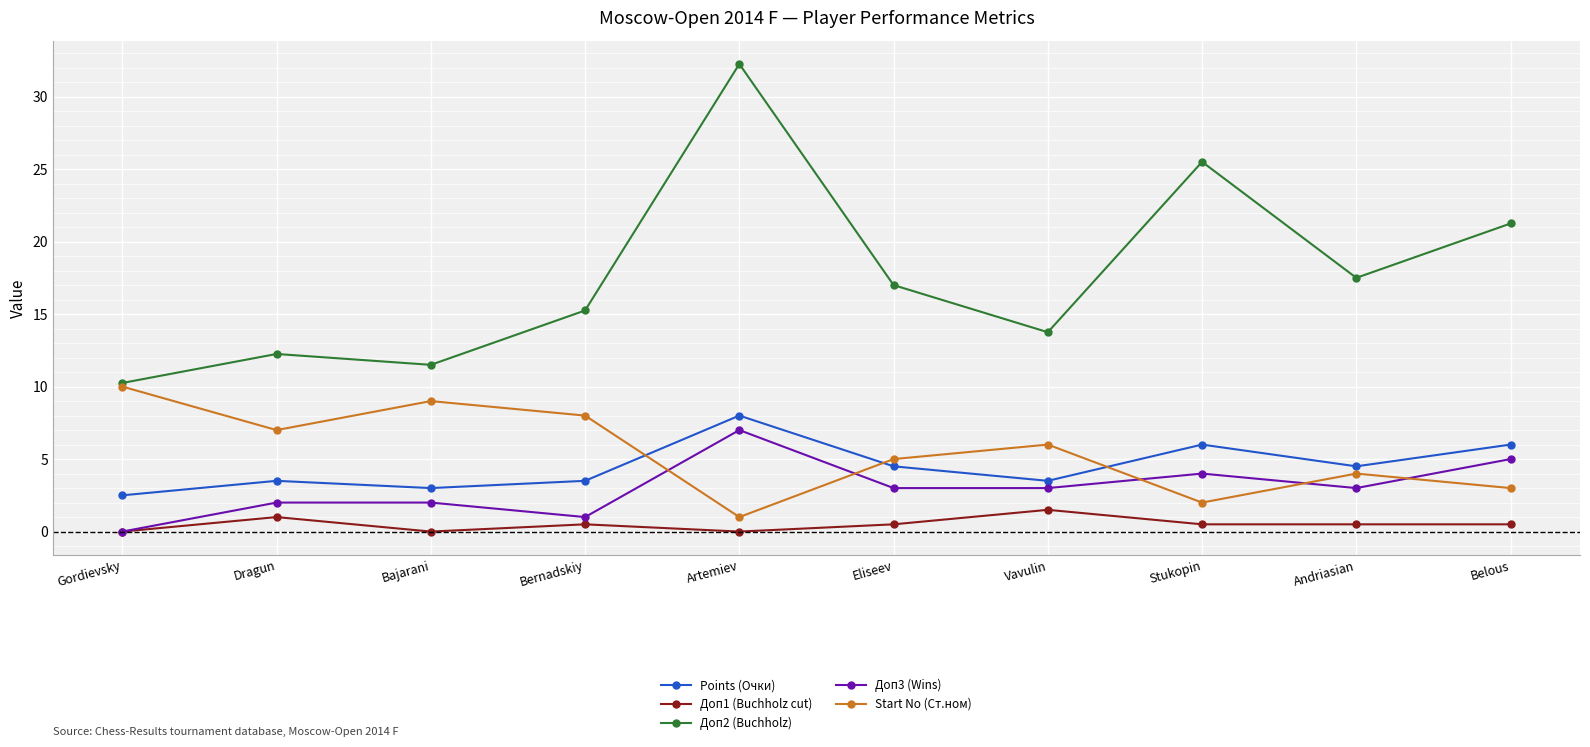

Which series has the largest total across all categories?

Доп2 (Buchholz)